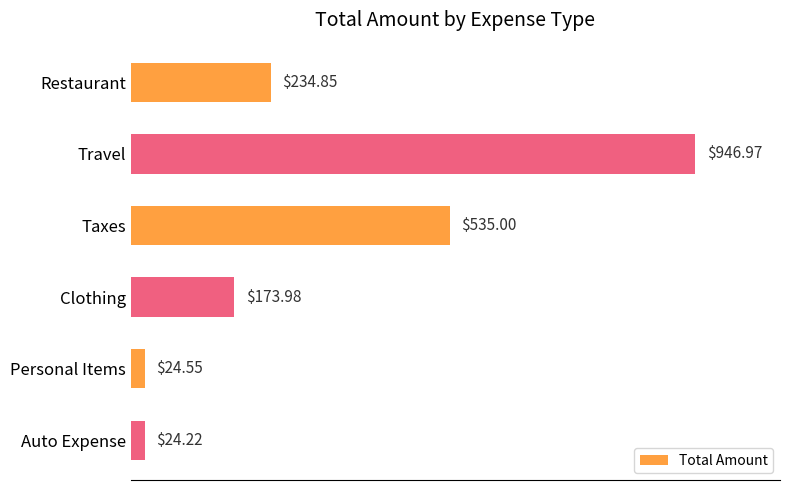

Which category has the highest value across all series?

Travel